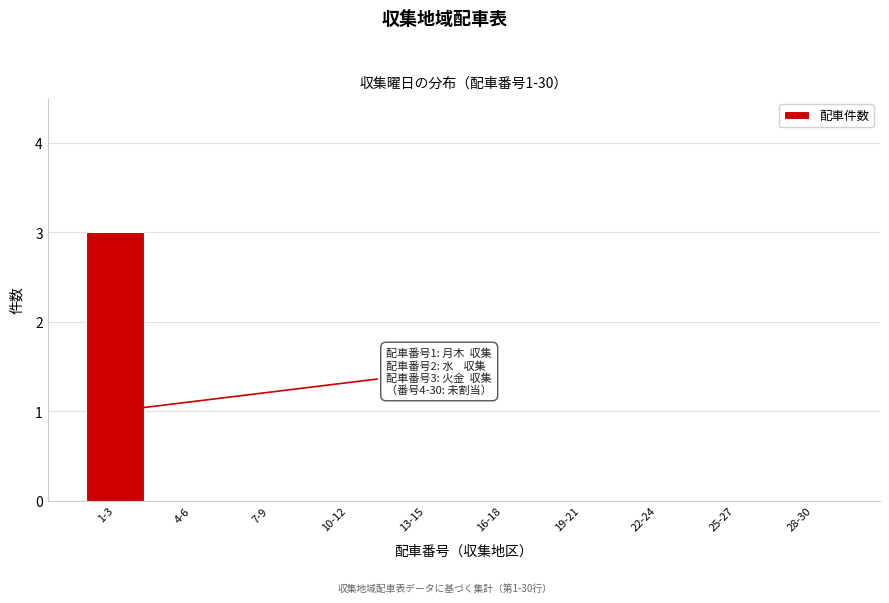

Reading right to left, extract all data points from this chart.

28-30=0	25-27=0	22-24=0	19-21=0	16-18=0	13-15=0	10-12=0	7-9=0	4-6=0	1-3=3